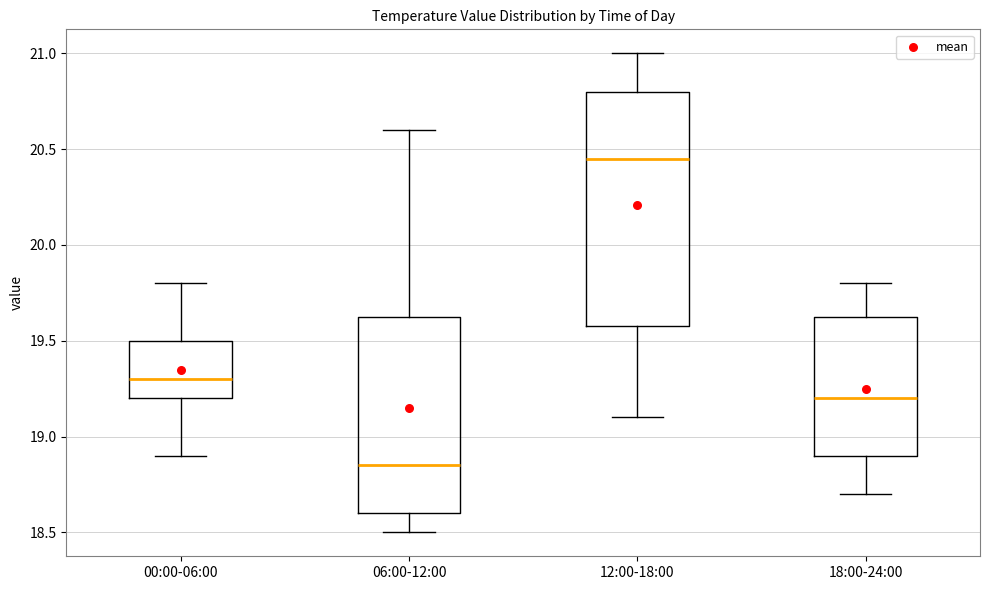

Which box's median line is the lowest?

06:00-12:00